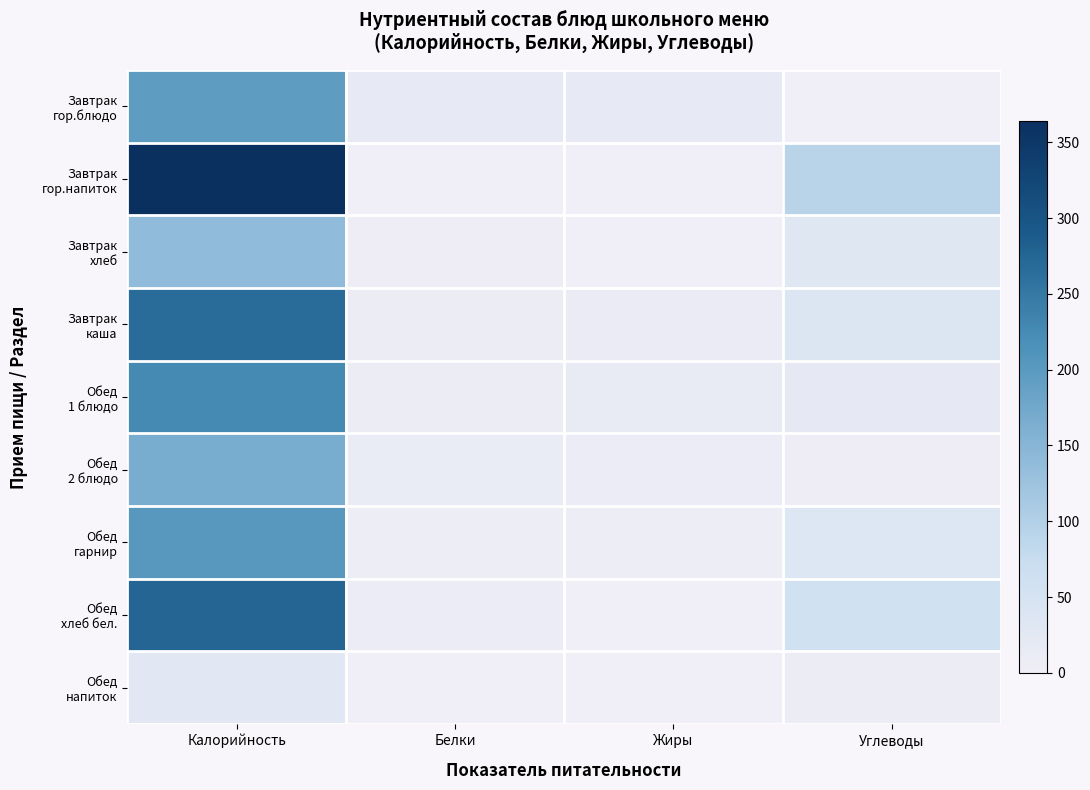

What is the greatest value displayed?

364